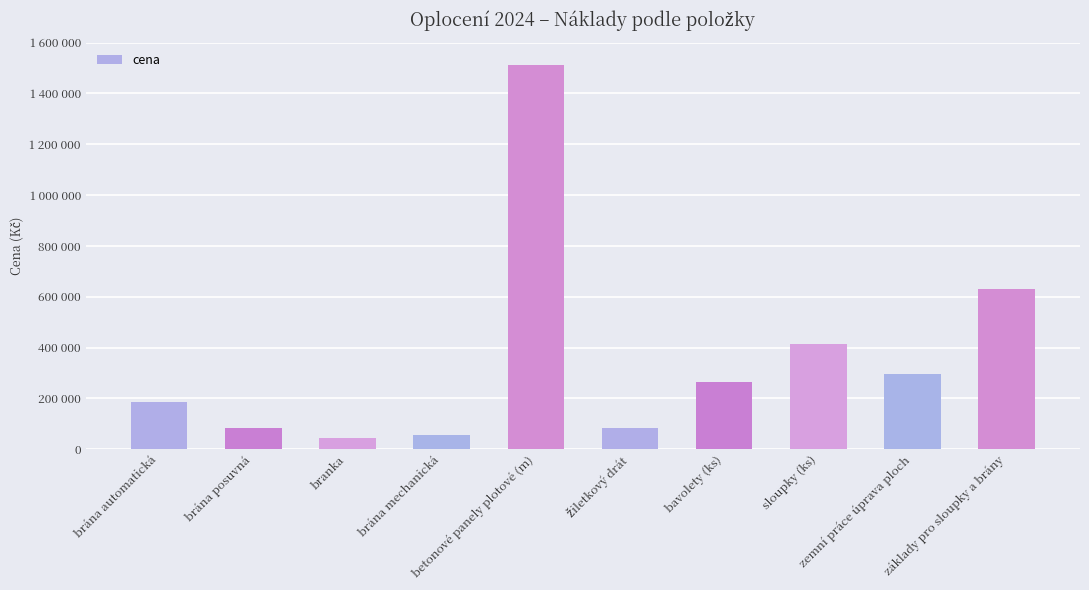

What is the change in value from žiletkový drát to bavolety (ks)?

+180300